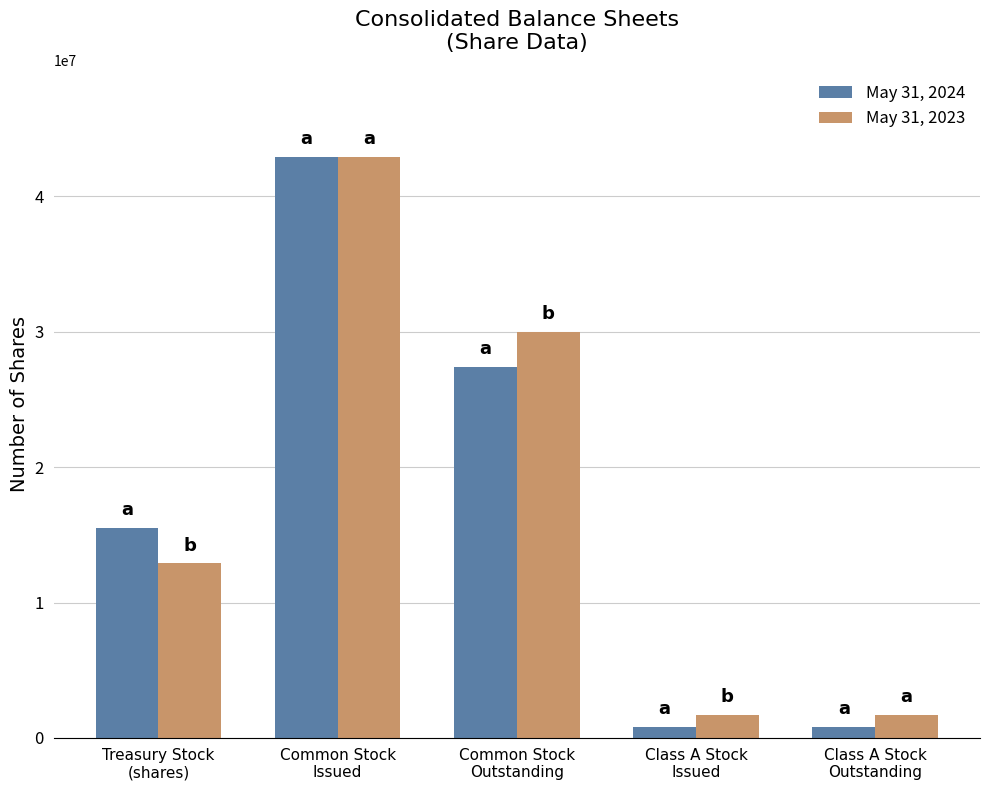

What is the highest value of the May 31, 2024 series?

42900000